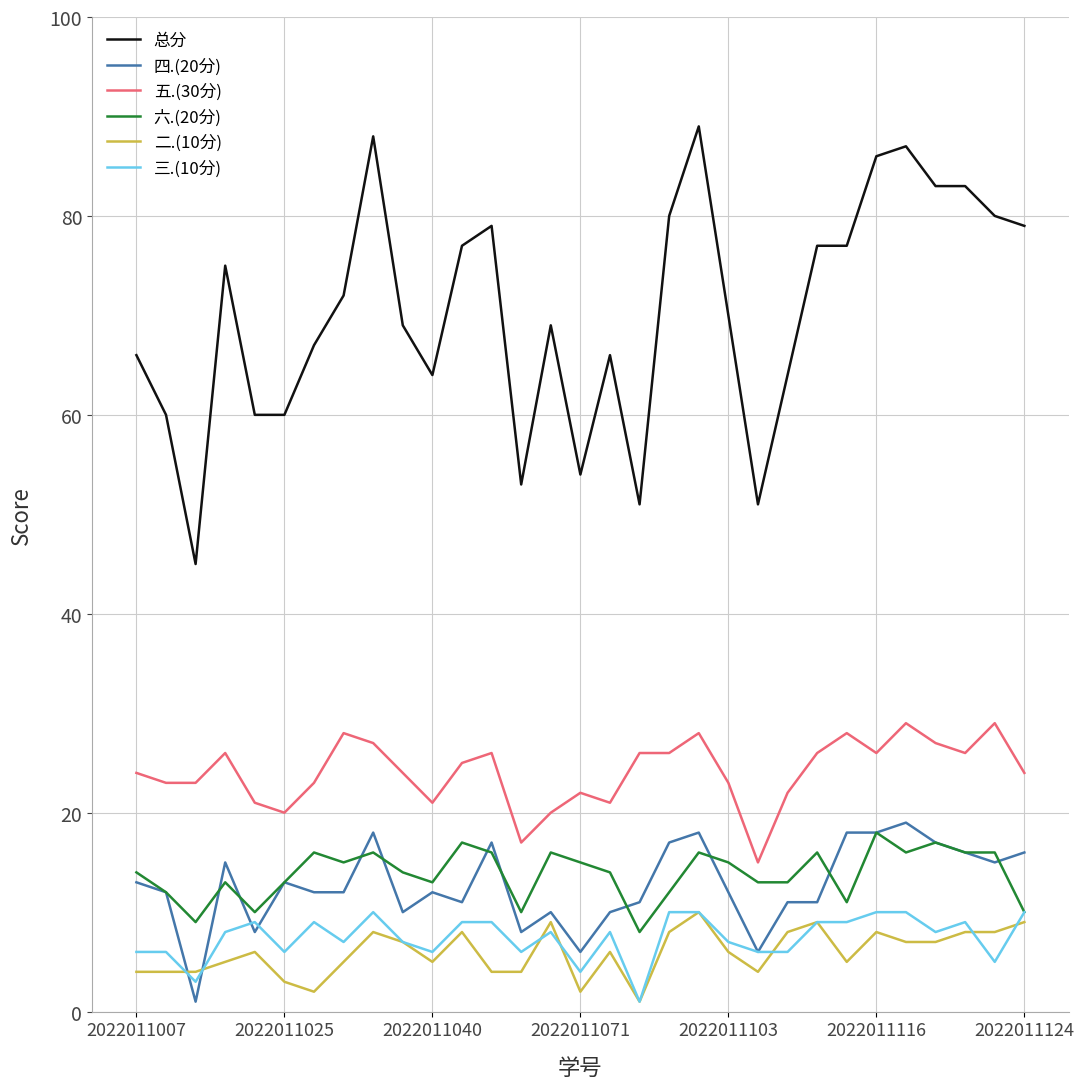

True or false: 总分 and 六.(20分) intersect in this chart.

False